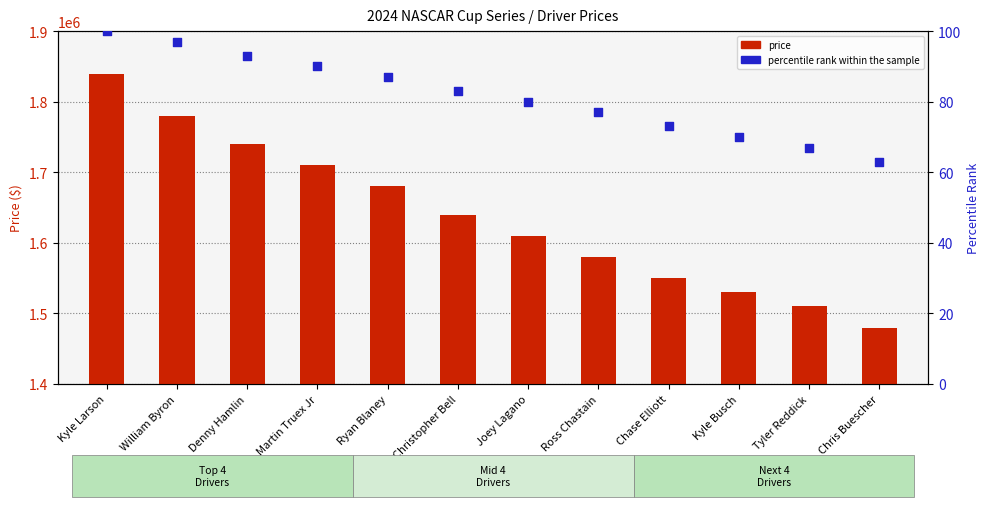

What is the total value across all series at Martin Truex Jr?

1710090